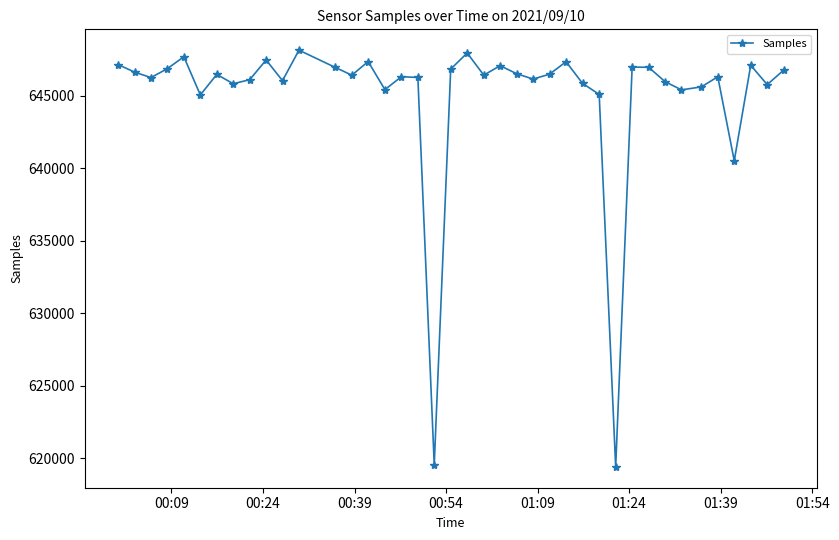

What is the smallest value displayed?

619408